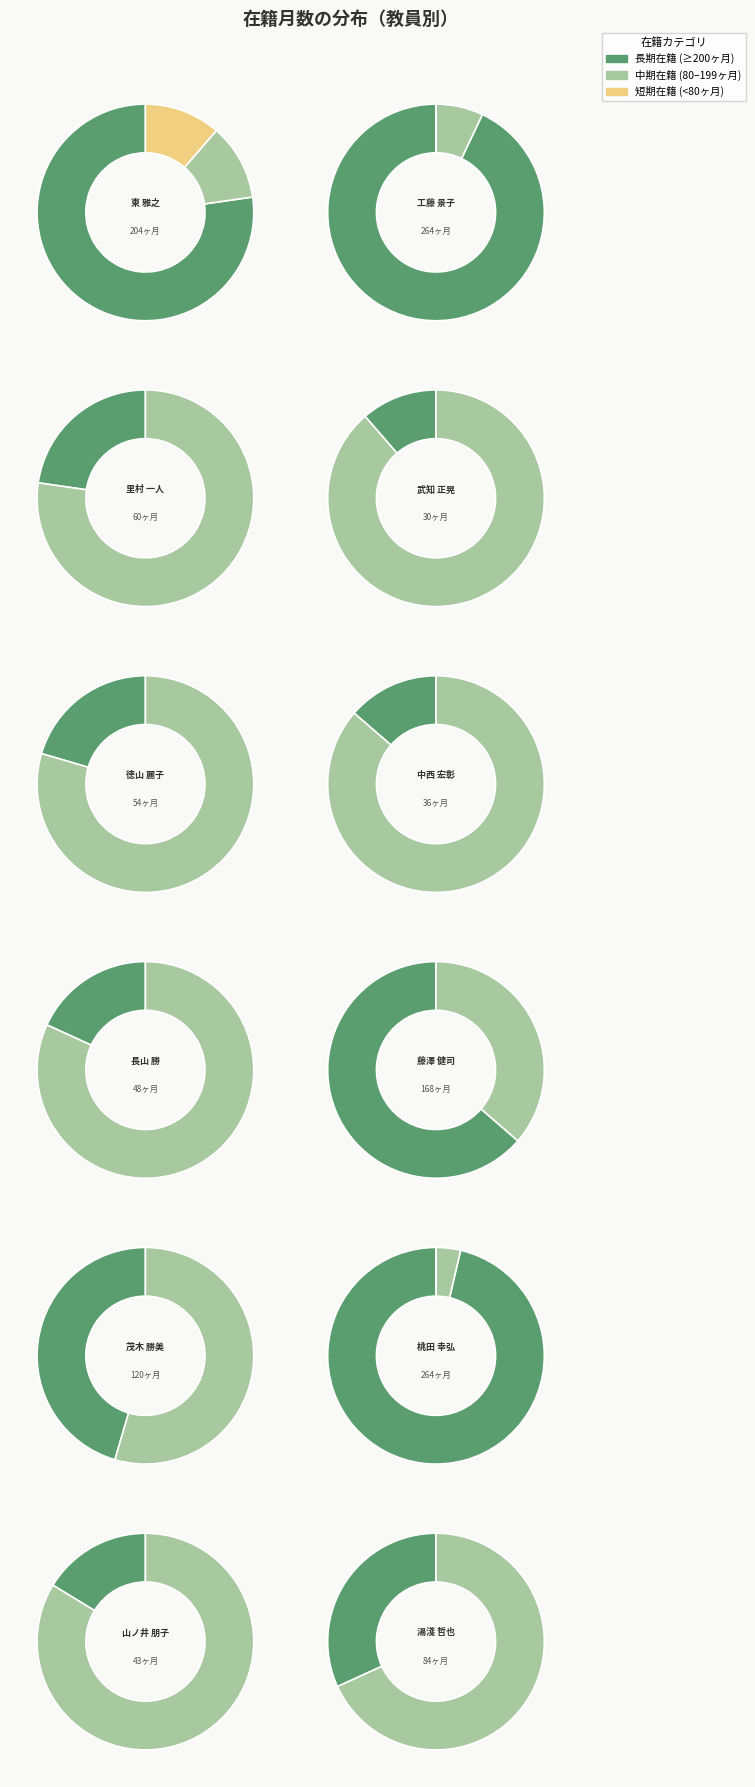

Combined, what portion of the pie is 藤澤 健司 and 中西 宏彰?

14.8%